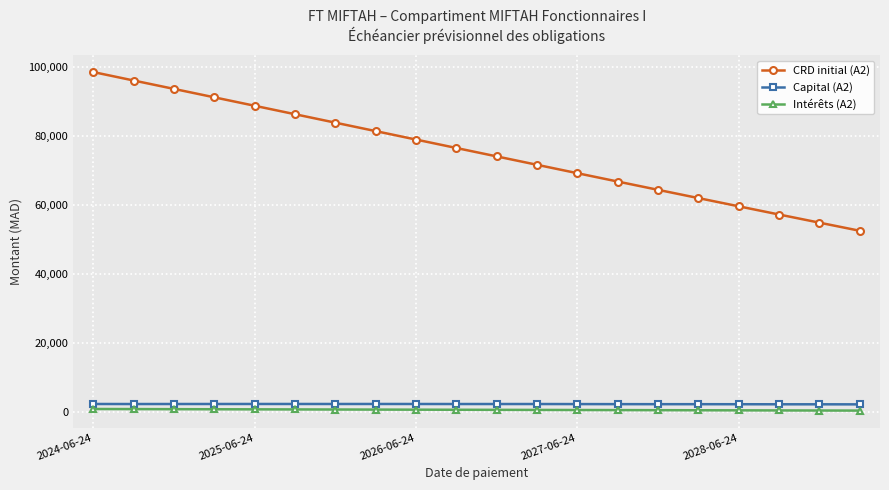

What is the value of the Capital (A2) point at the 6th from the left?

2443.1